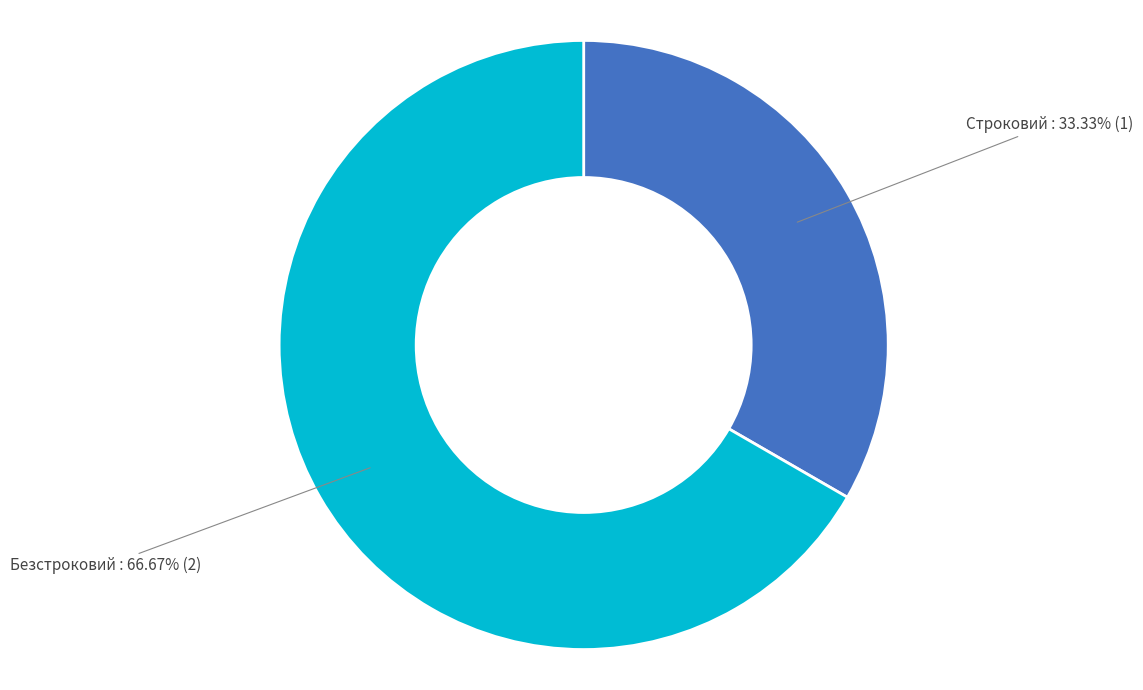

Is it true that Безстроковий is 67% of the pie?

True